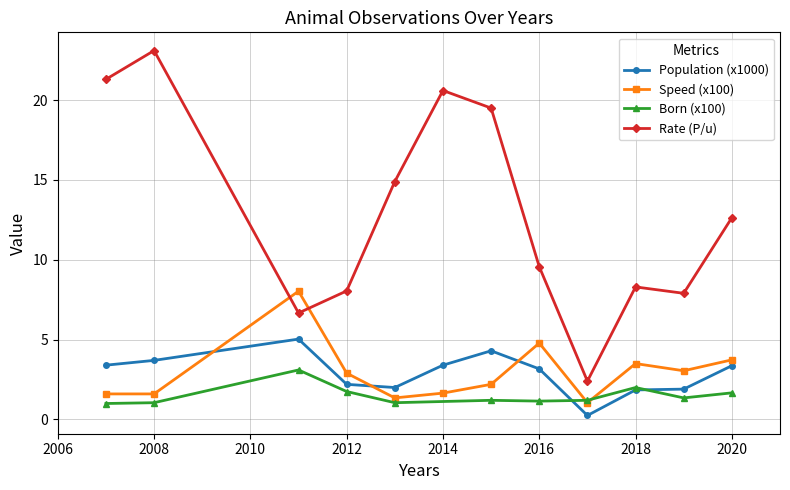

Is it true that Speed (x100) equals 1.6 at 2014?

True